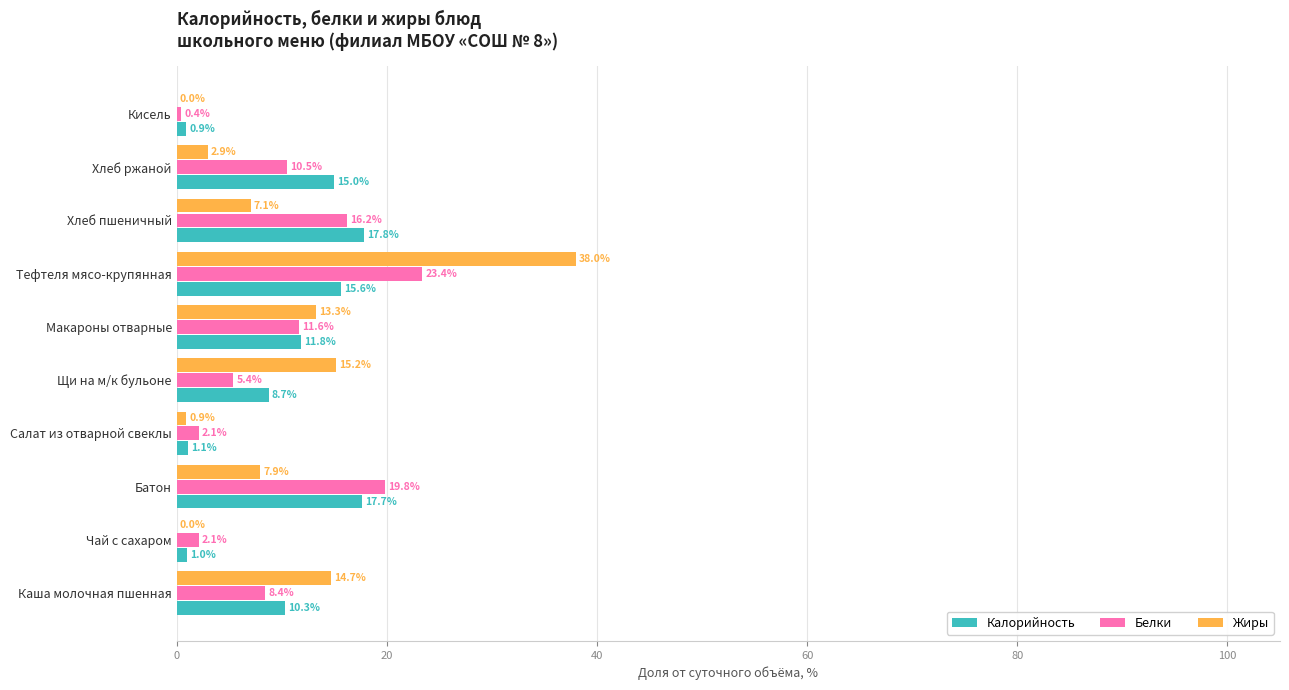

The value of Жиры at Макароны отварные is 9.2. True or false?

False